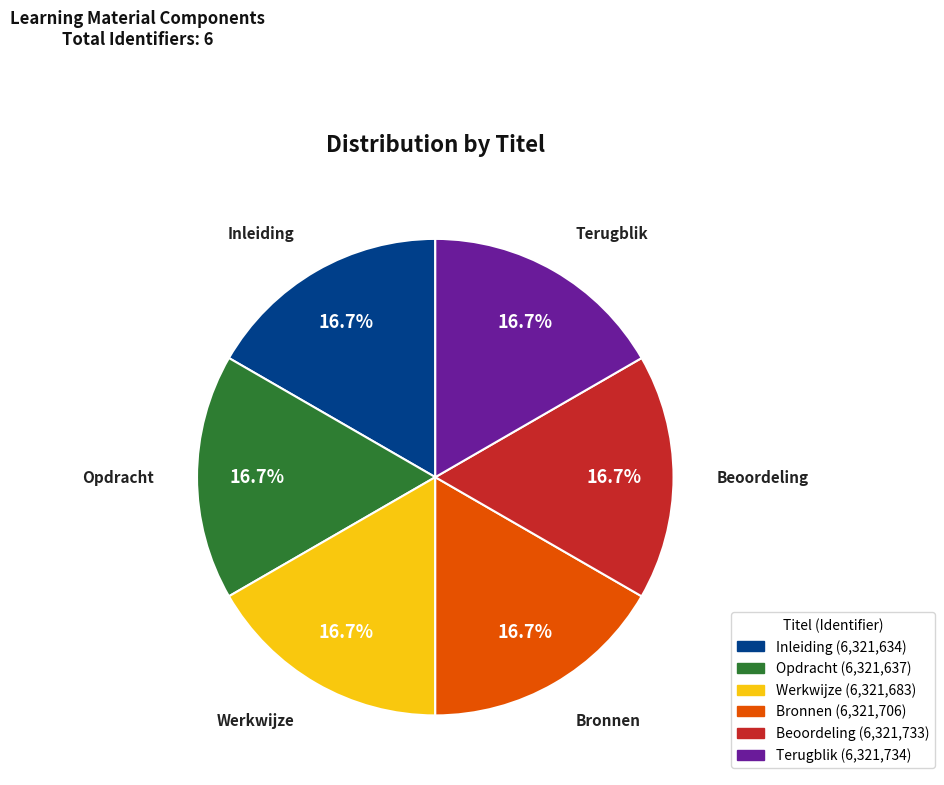

To the nearest percent, what is the combined percentage of Bronnen and Inleiding?

33%